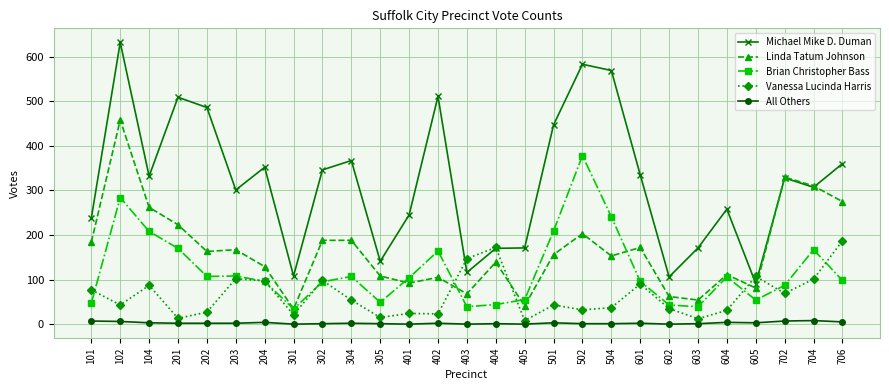

How many data points does each series have?

27